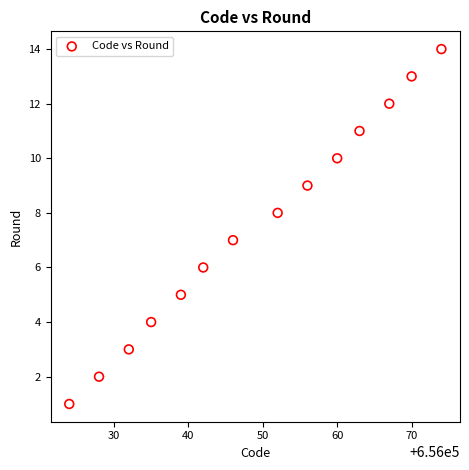

What is the range of X values (max minus min)?

50